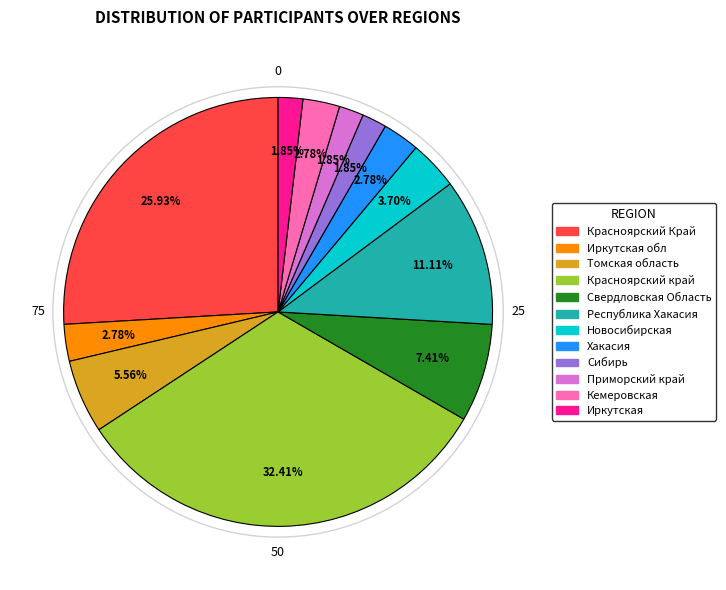

Combined, what portion of the pie is Томская область and Иркутская обл?

8.3%